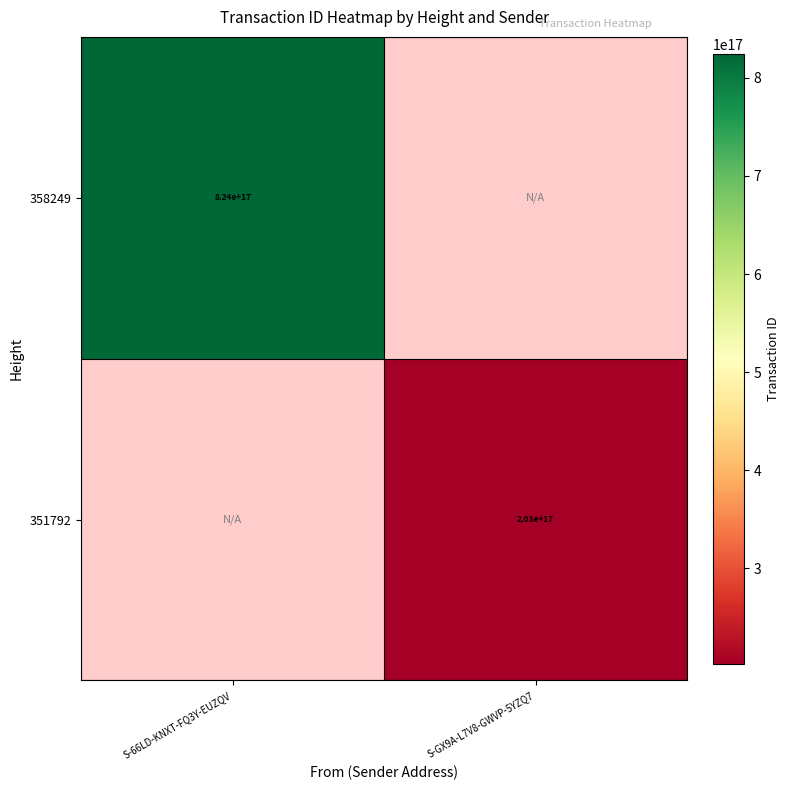

True or false: 358249 has a value of 527118615506991168 at S-66LD-KNXT-FQ3Y-EUZQV.

False